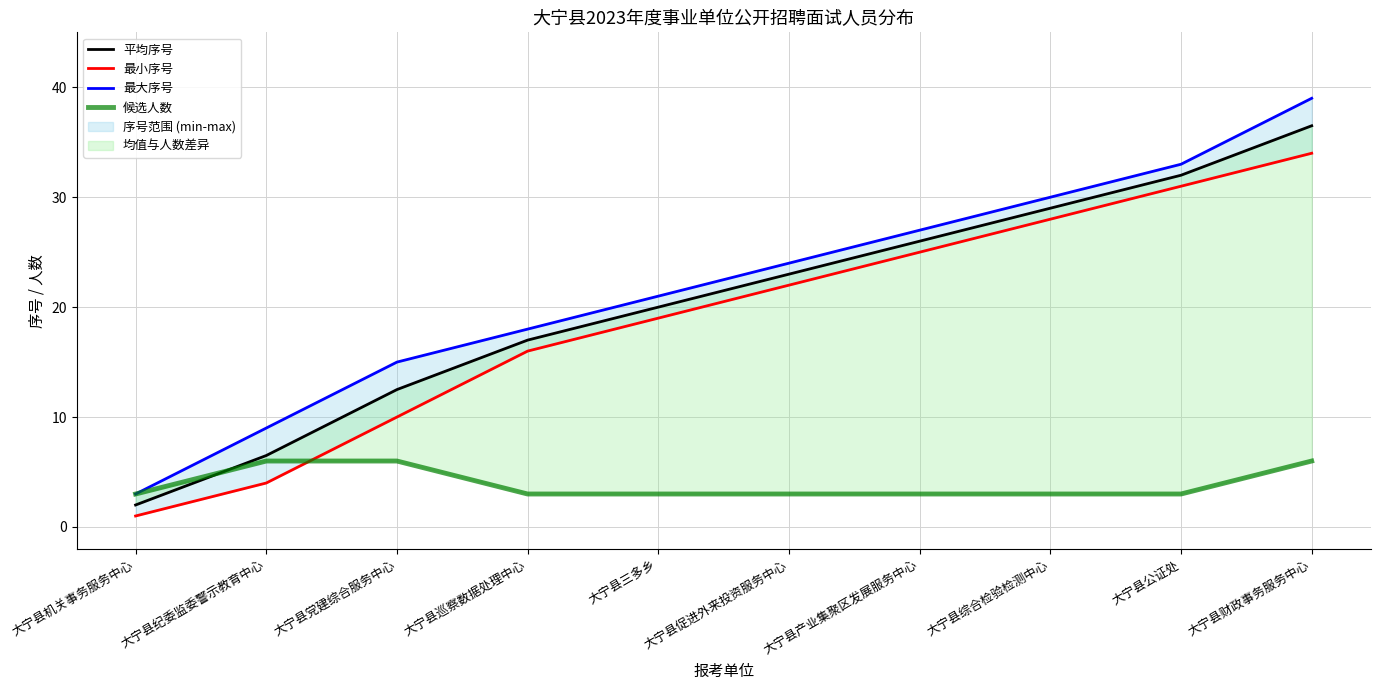

Which series has the widest spread of values?

最大序号